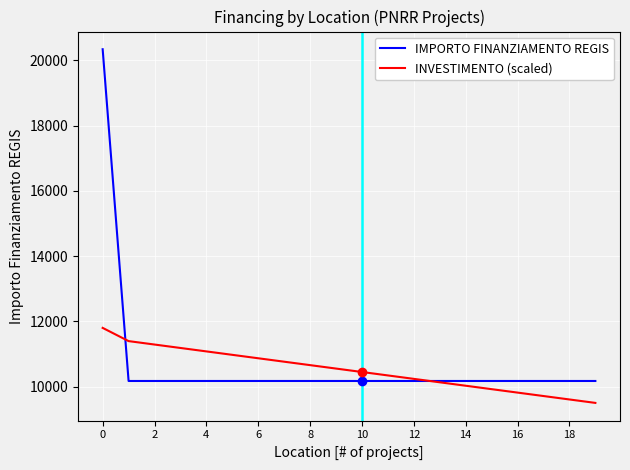

Which series has the widest spread of values?

IMPORTO FINANZIAMENTO REGIS